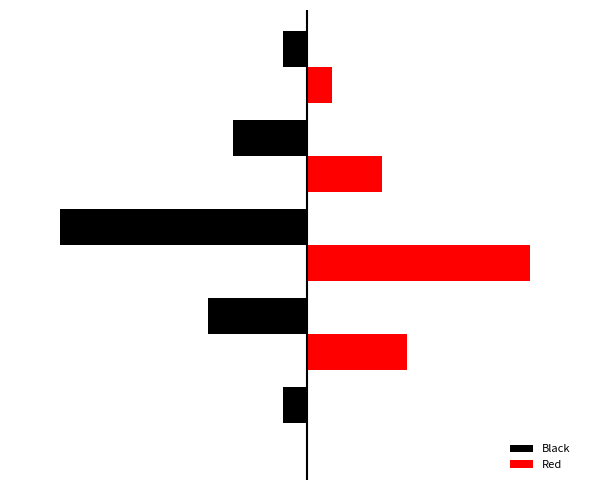

What are all the series names shown in the legend?

Black, Red